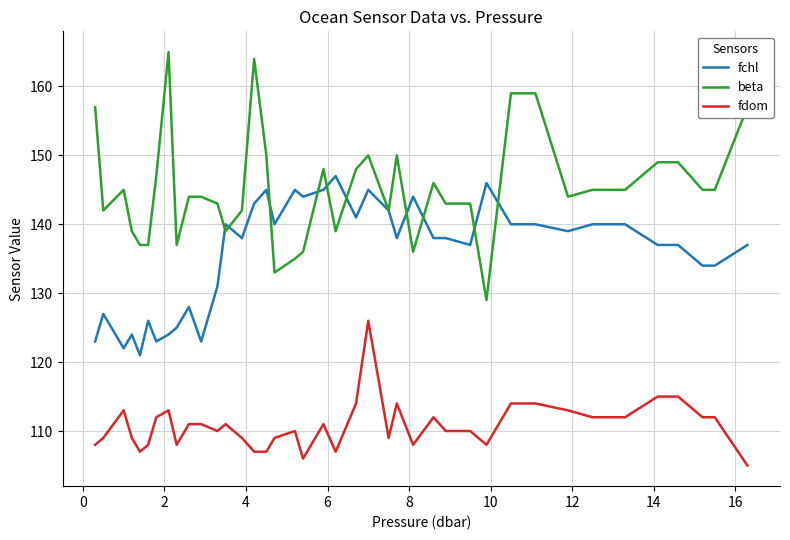

True or false: fchl and fdom intersect in this chart.

False